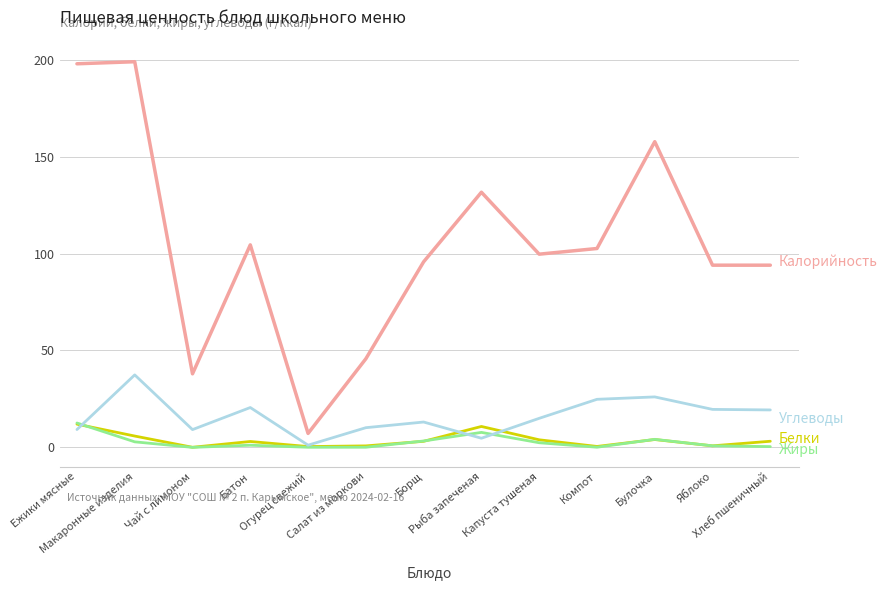

What is the greatest value displayed?

199.0